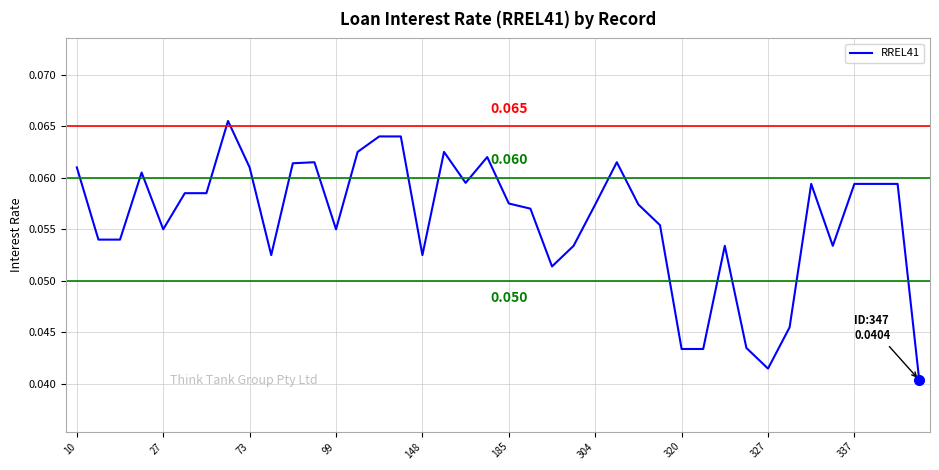

Count the number of categories in the chart.

40